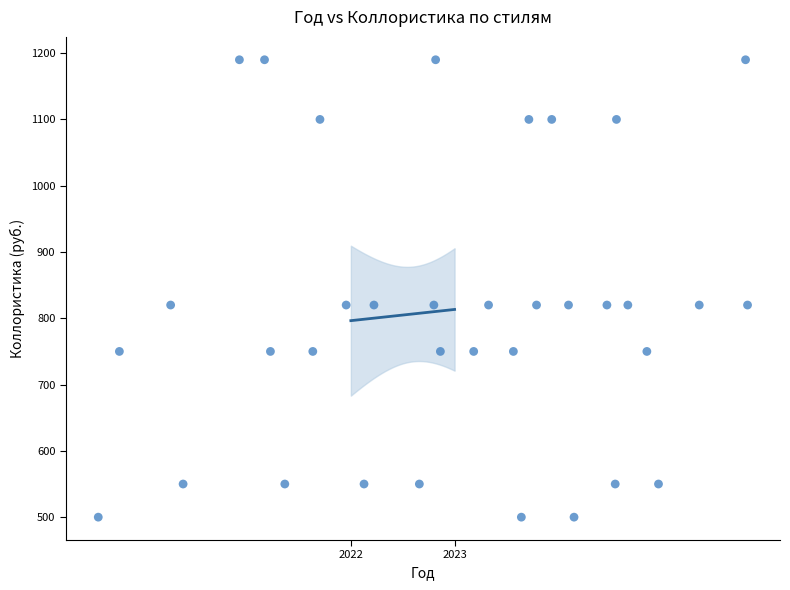

What is the range of Y values (max minus min)?

690